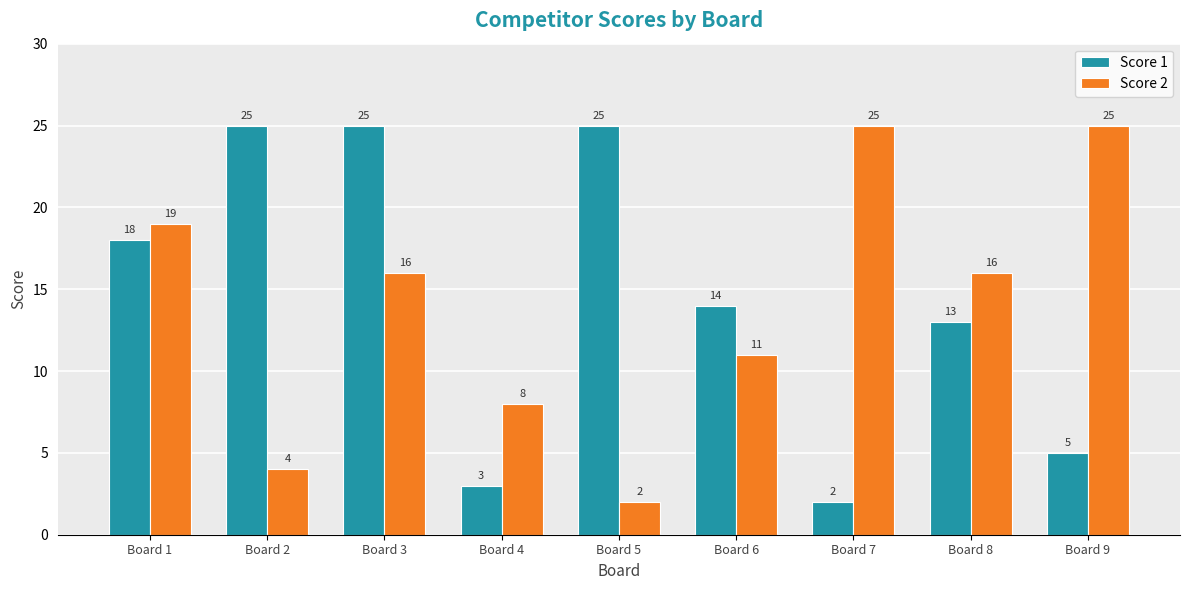

What is the value of the Score 2 bar at the 3rd from the left?

16